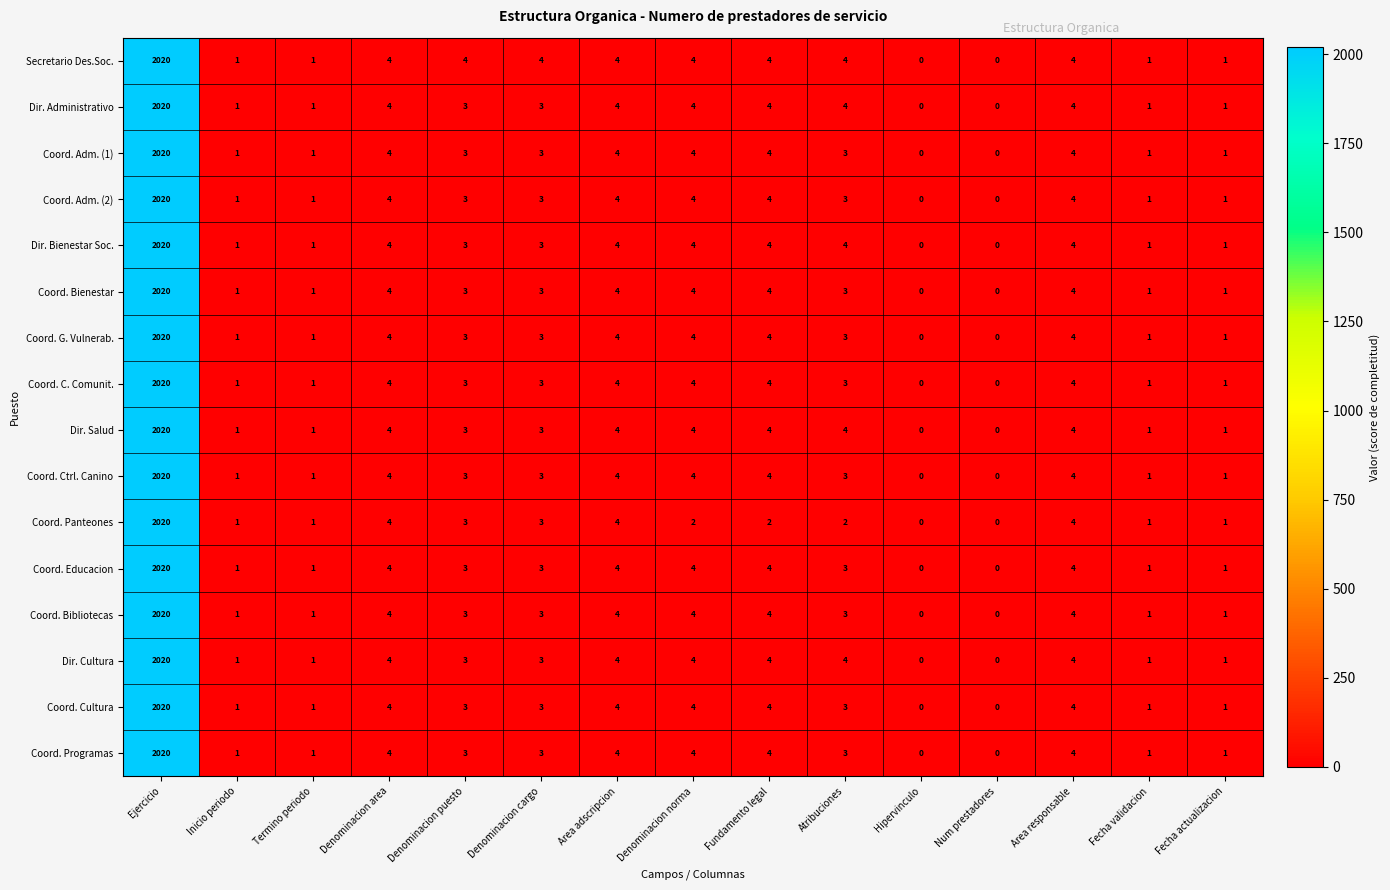

Which category has the highest value across all series?

Ejercicio